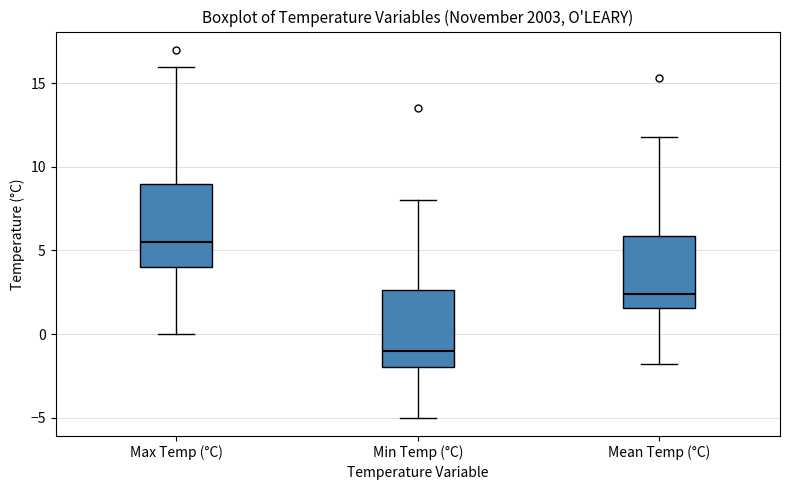

Reading left to right, read every box against the y-axis: the position of its median line, the range the box covers, and the ends of its whiskers. The values are not printed on the chart, so give them approximately, as read against the axis.

Max Temp (°C): median 5.5, box 4.0 to 9.0, whiskers 0.0 to 16.0
Min Temp (°C): median -1.0, box -2.0 to 2.5, whiskers -5.0 to 8.0
Mean Temp (°C): median 2.5, box 1.5 to 6.0, whiskers -2.0 to 12.0